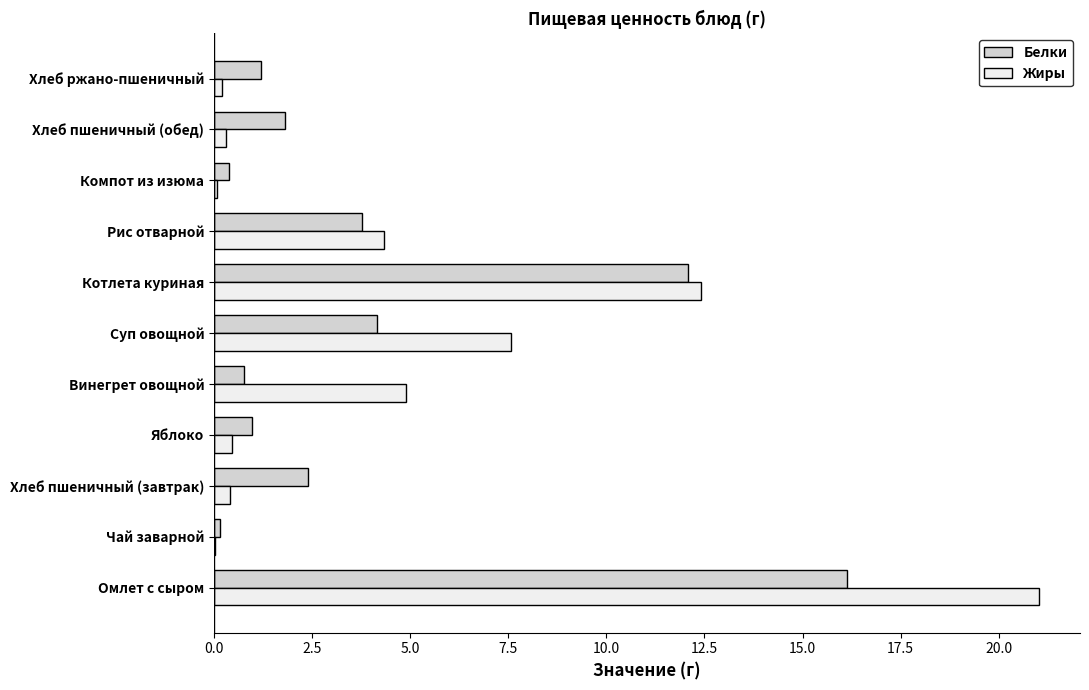

How many distinct data groups are displayed?

2